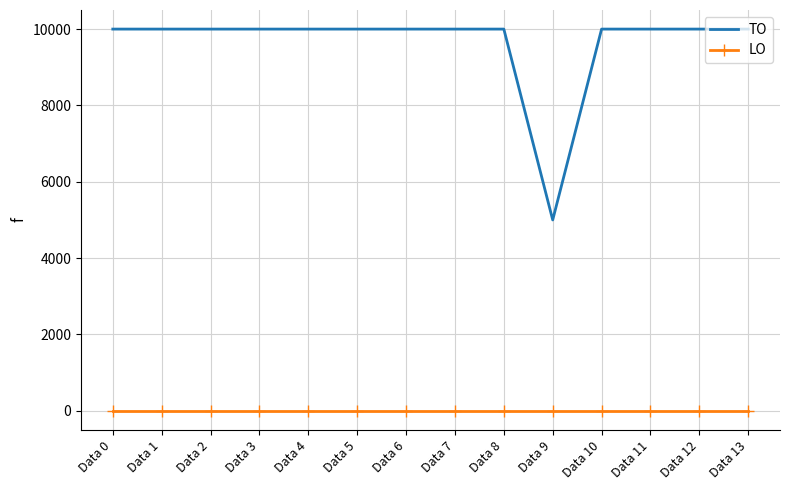

Reading left to right, transcribe all the data shown in this chart.

TO: 10000	10000	10000	10000	10000	10000	10000	10000	10000	5000	10000	10000	10000	10000
LO: 0	0	0	0	0	0	0	0	0	0	0	0	0	0